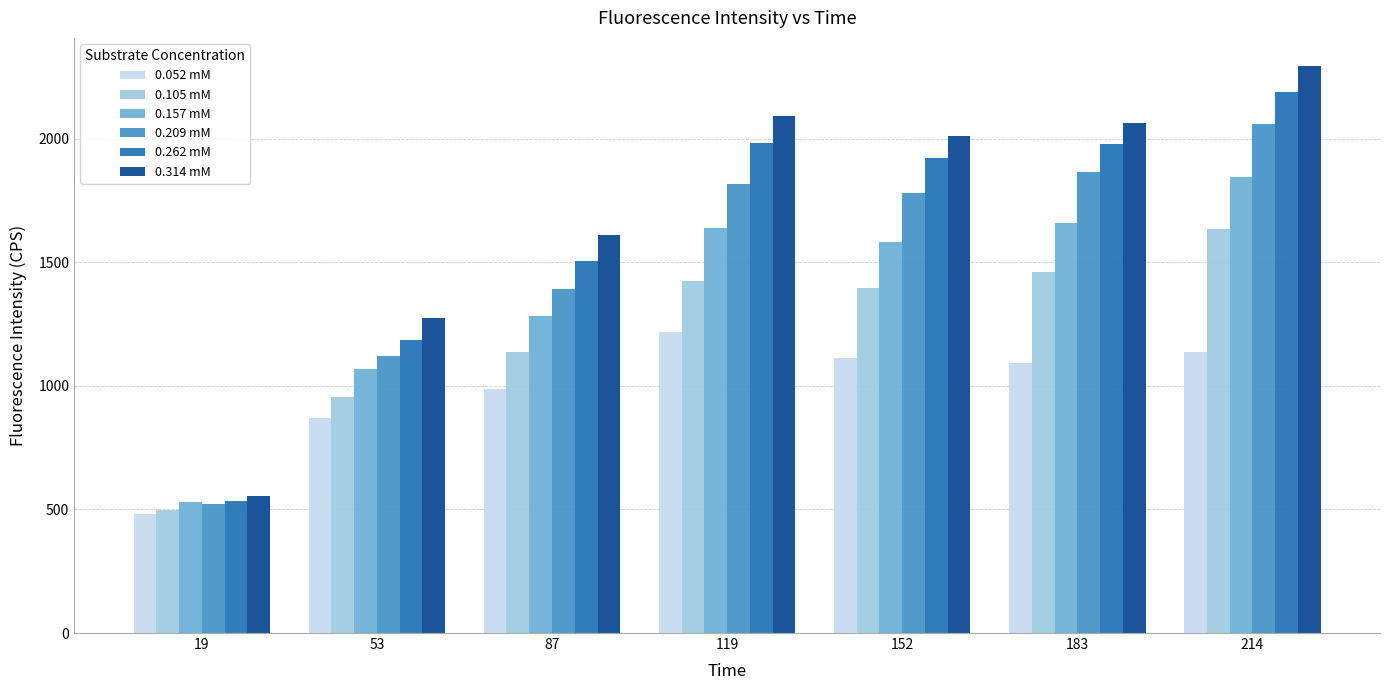

At 152, list the series in order from smallest to largest.

0.052 mM, 0.105 mM, 0.157 mM, 0.209 mM, 0.262 mM, 0.314 mM